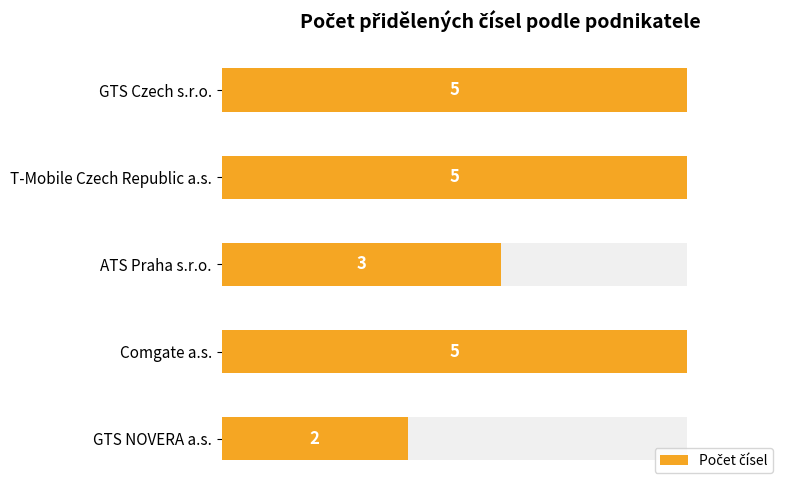

Is it true that the value at GTS NOVERA a.s. is 2?

True